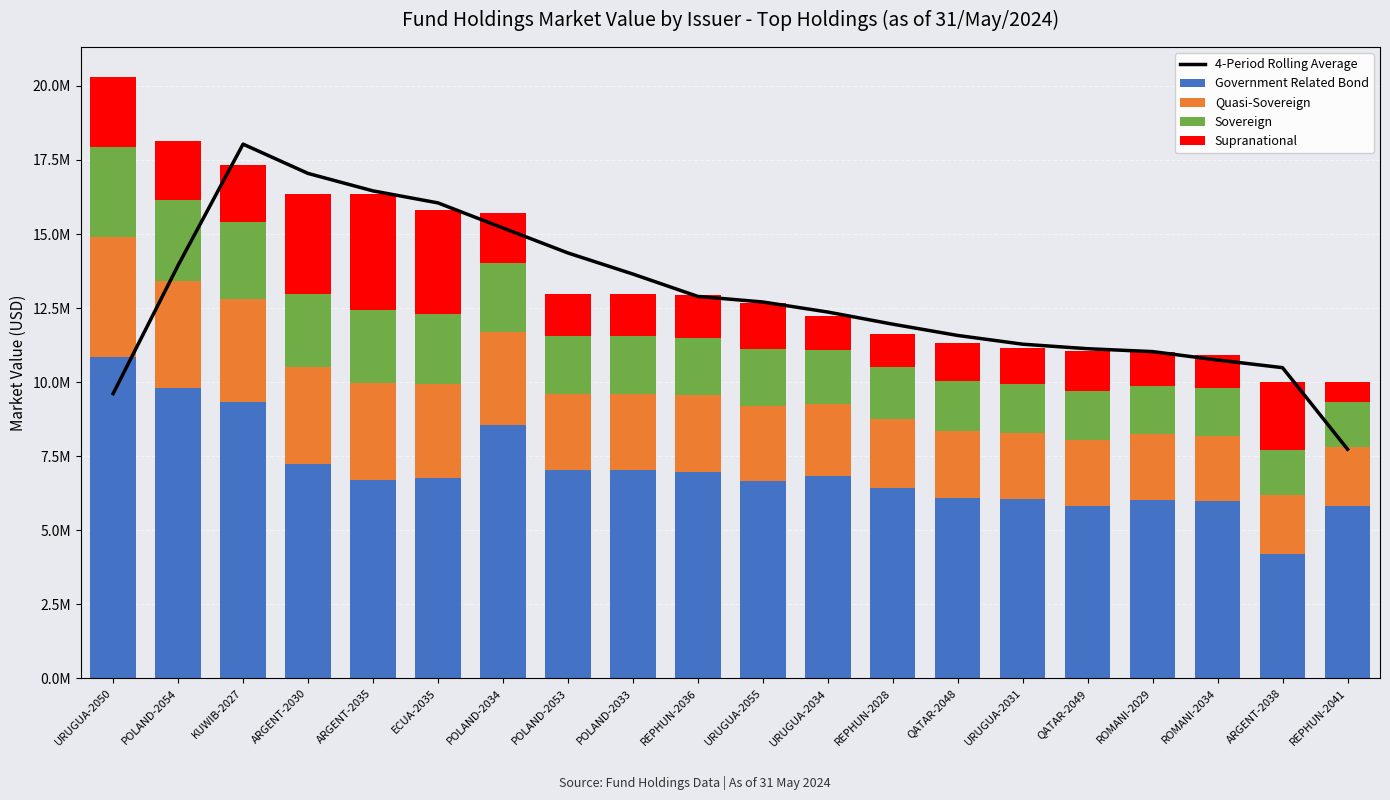

Which series changed the most between POLAND-2033 and REPHUN-2041?

4-Period Rolling Average